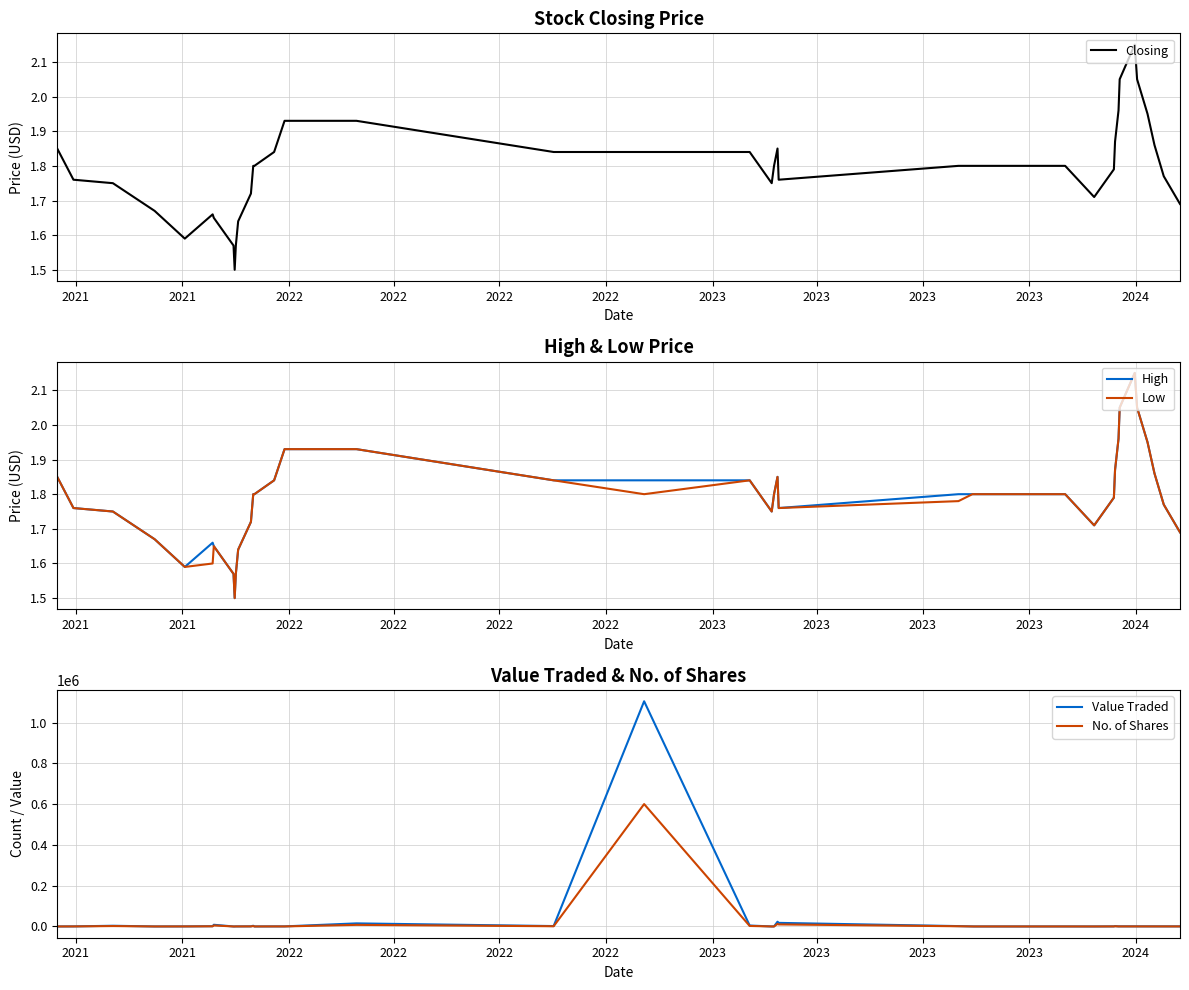

What is the sum of all No. of Shares values?

650305